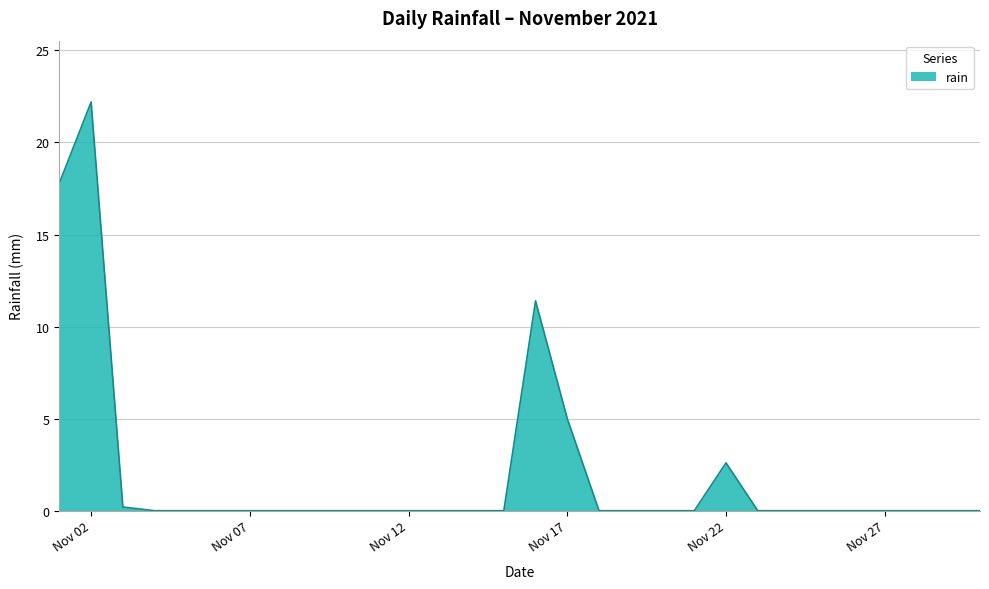

What is the sum of all values?

59.2